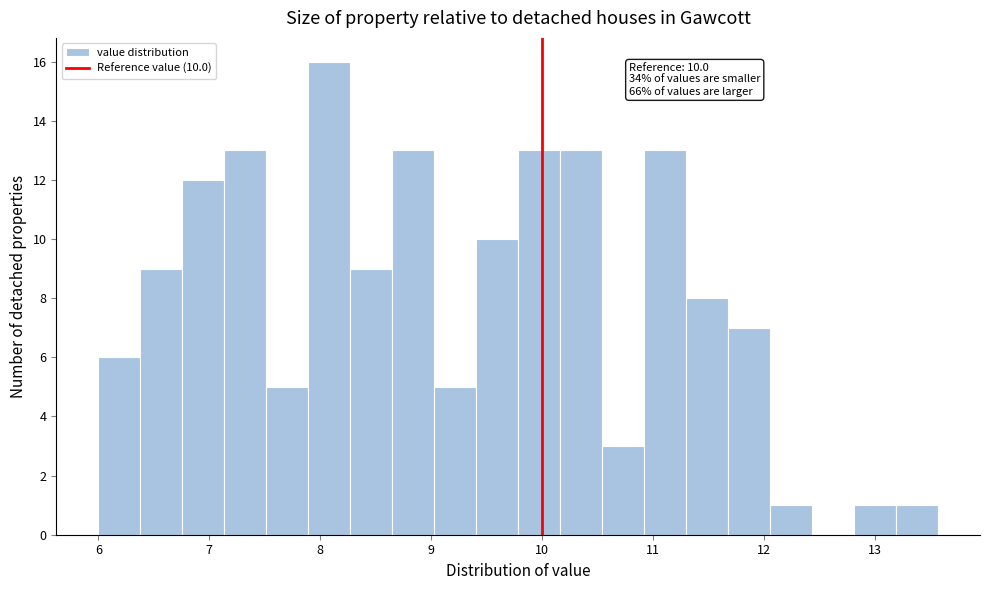

Read against the x-axis, roughly where is the centre of the tallest bar?

8.1